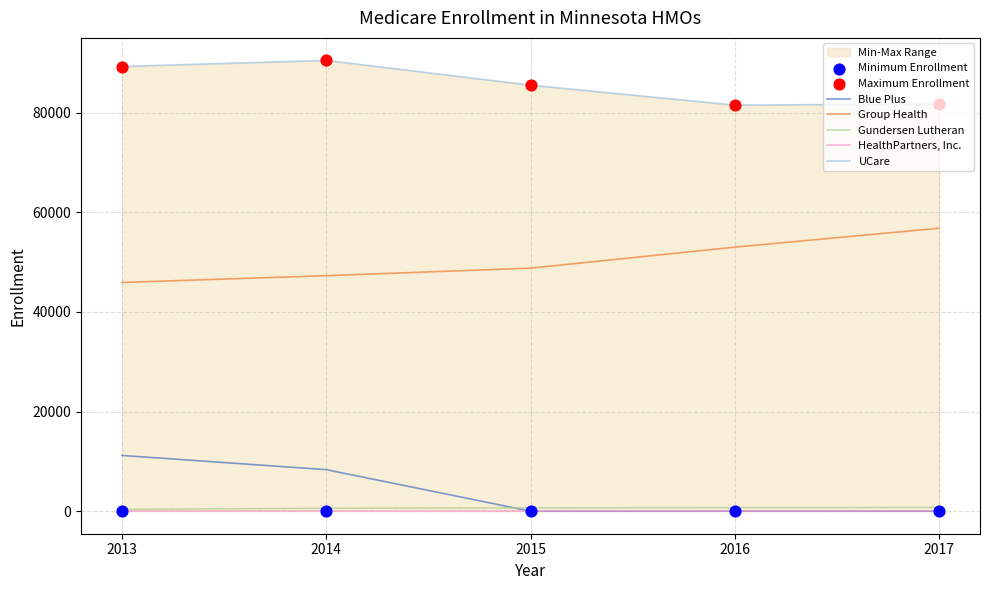

Which series has the widest spread of Y values?

Blue Plus